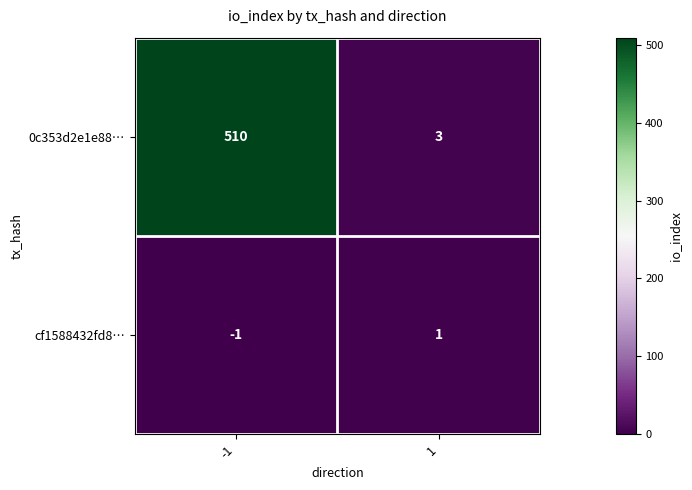

Rank the categories by cf1588432fd8… value from lowest to highest.

-1, 1